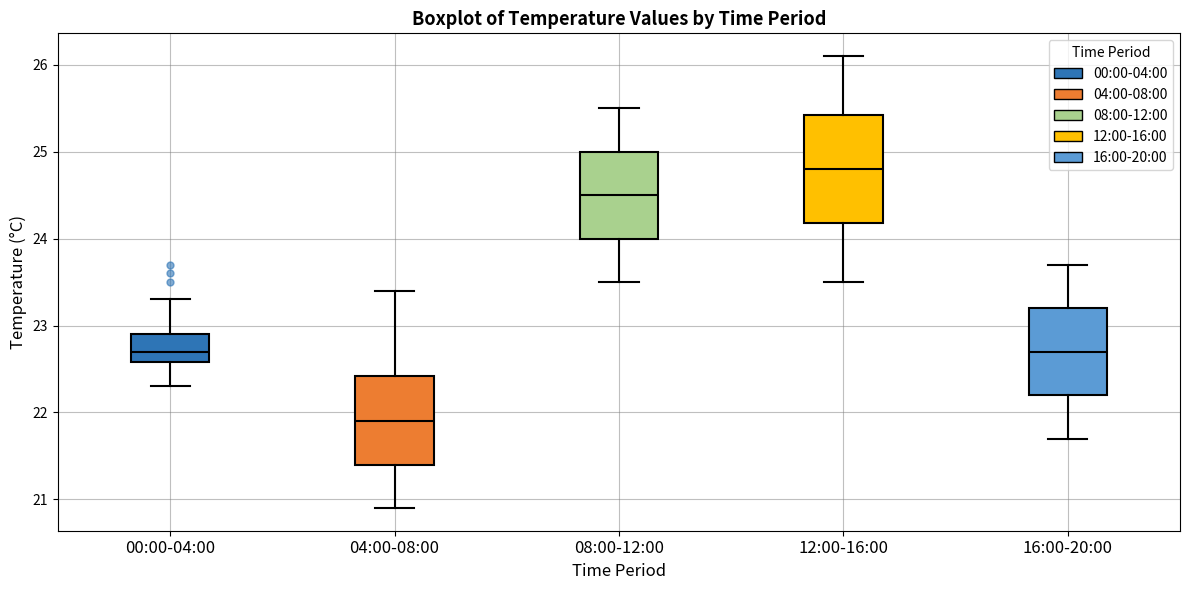

Where is the upper edge of the box for 08:00-12:00 on the y-axis? The values are not printed on the chart, so give them approximately, as read against the axis.

25.0